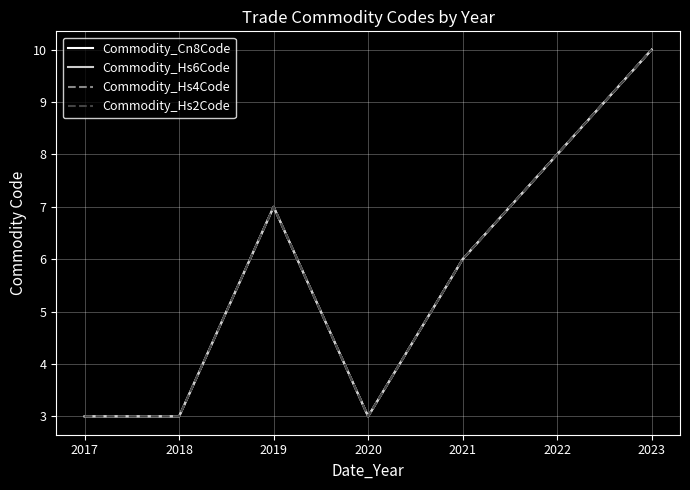

Read the Commodity_Cn8Code value at 2018.

3